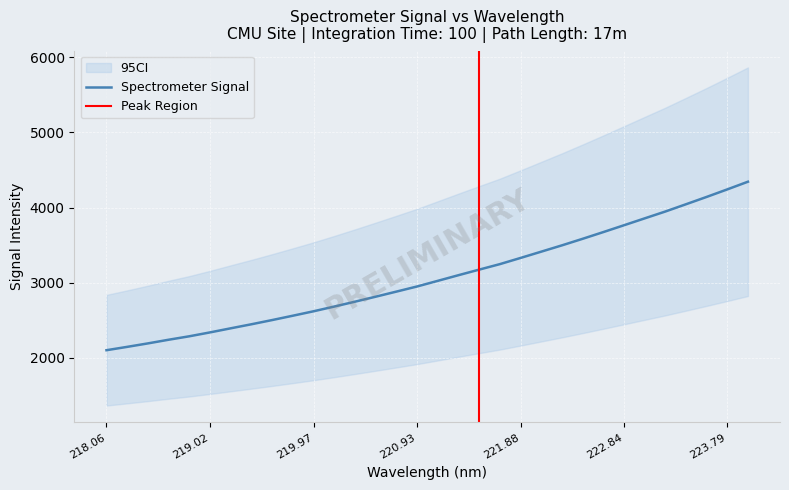

What is the label of the 10th point from the right?

222.263